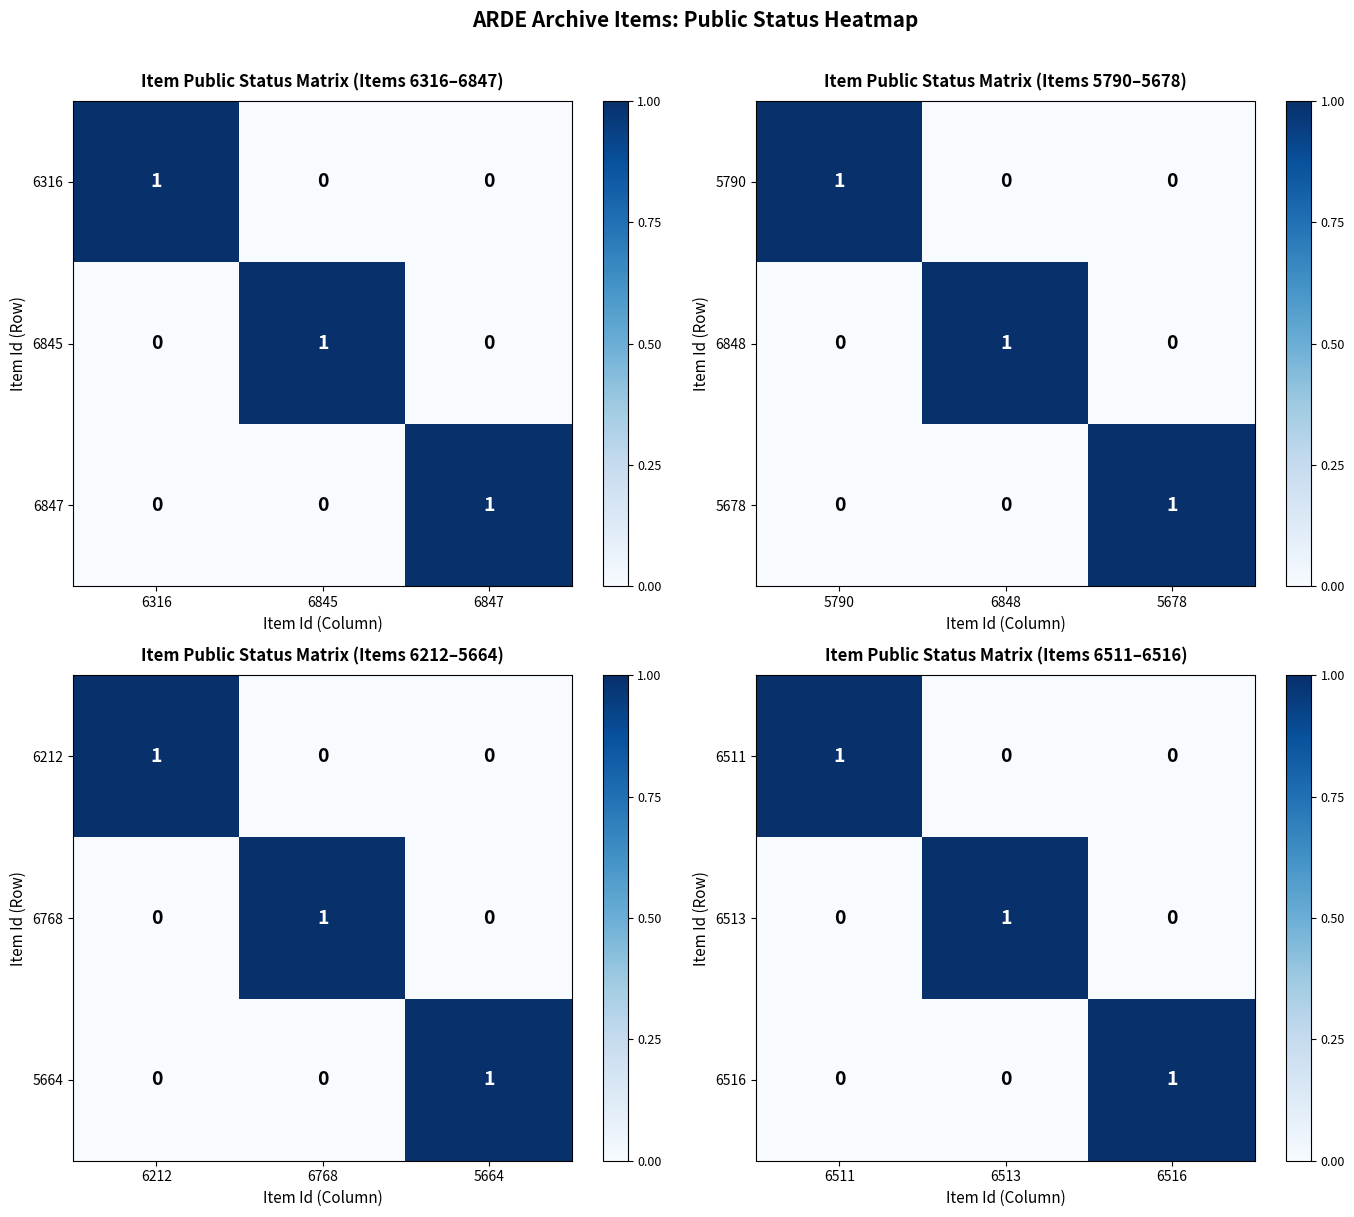

The value of 6511 at 6513 is 0. True or false?

True